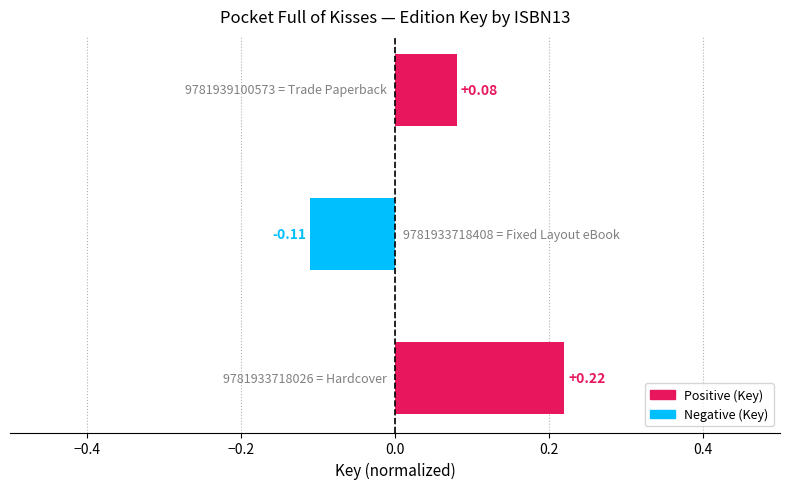

What is the difference between the maximum and minimum values?

0.3